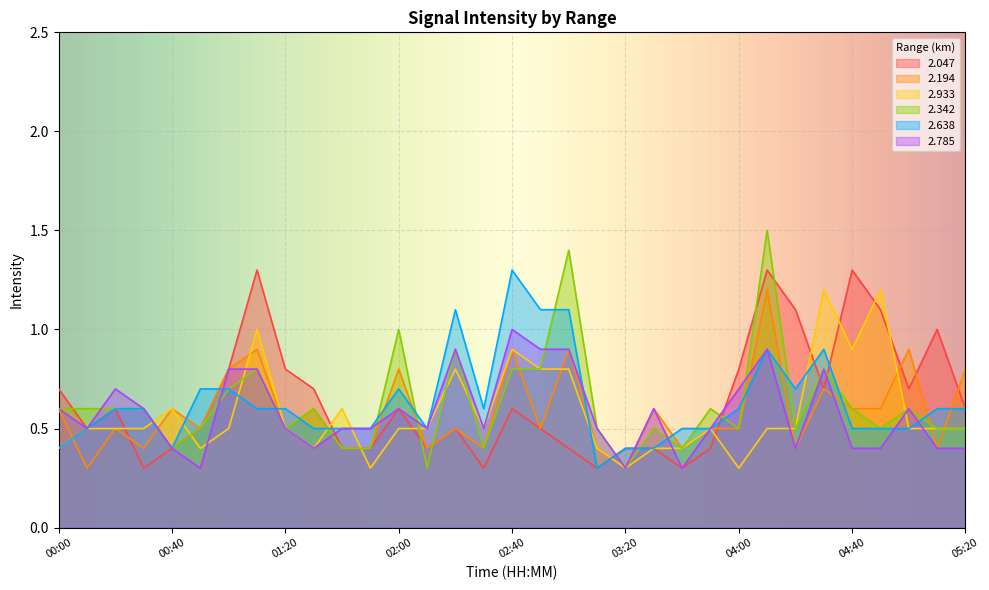

What is the total value across all series at 00:10?

2.9